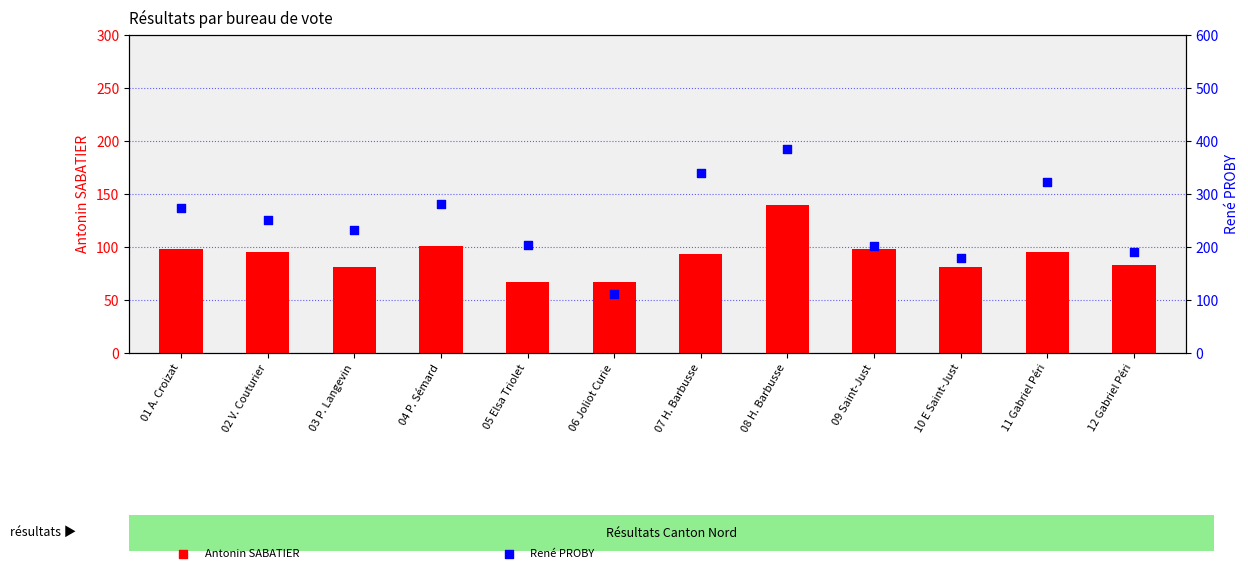

Is the value of Antonin SABATIER at 10 E Saint-Just greater than the value of René PROBY at 01 A. Croizat?

No